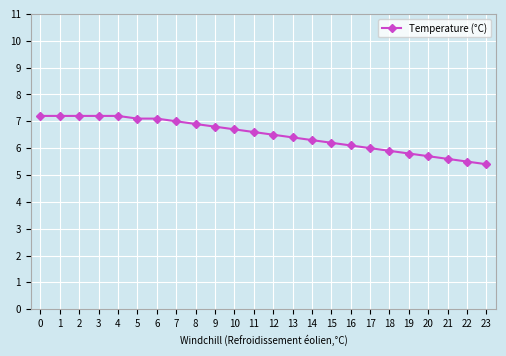

True or false: the data shows 3.2 at 0.

False